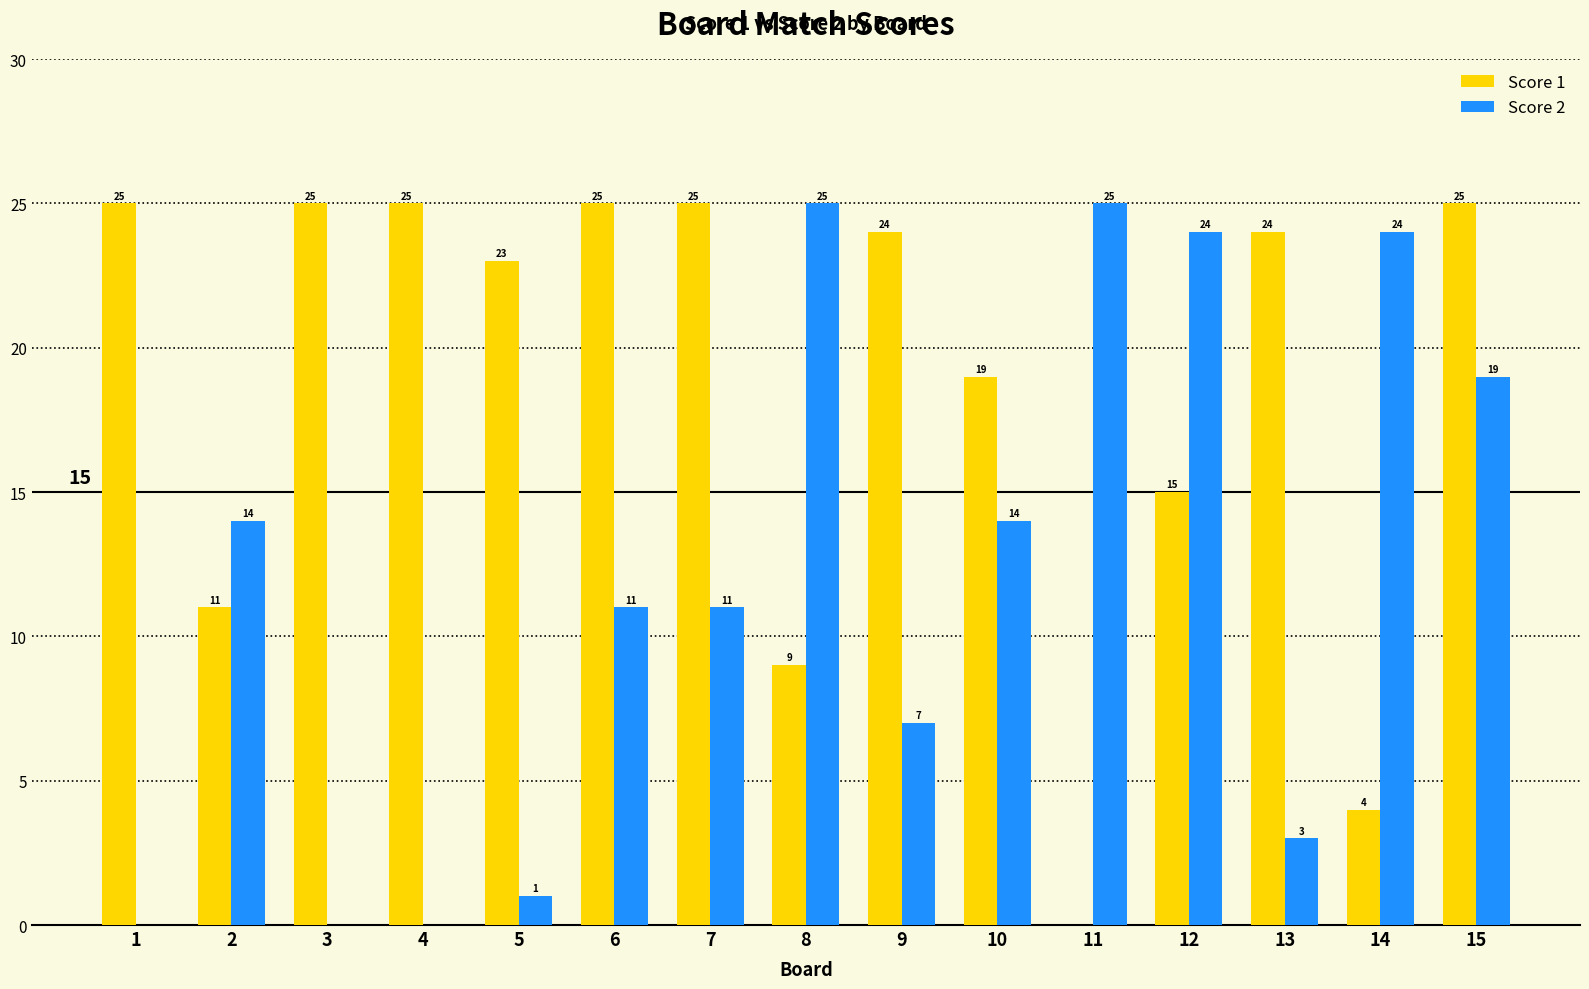

What is the sum of the Score 1 values at 1 and 4?

50